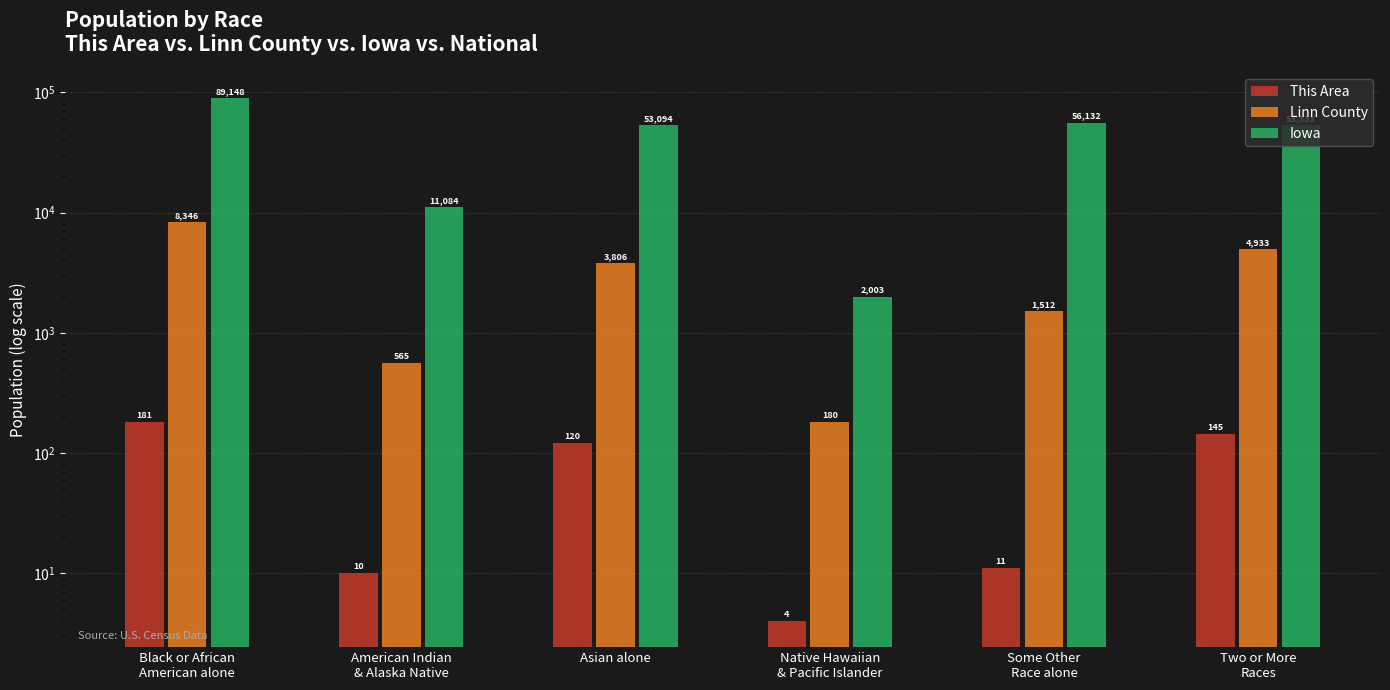

Are the bars grouped side by side (vs. stacked)?

Yes